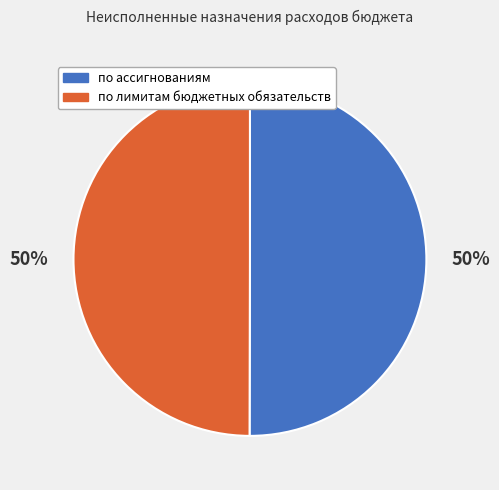

Is the sum of по лимитам бюджетных обязательств and по ассигнованиям greater than half?

Yes